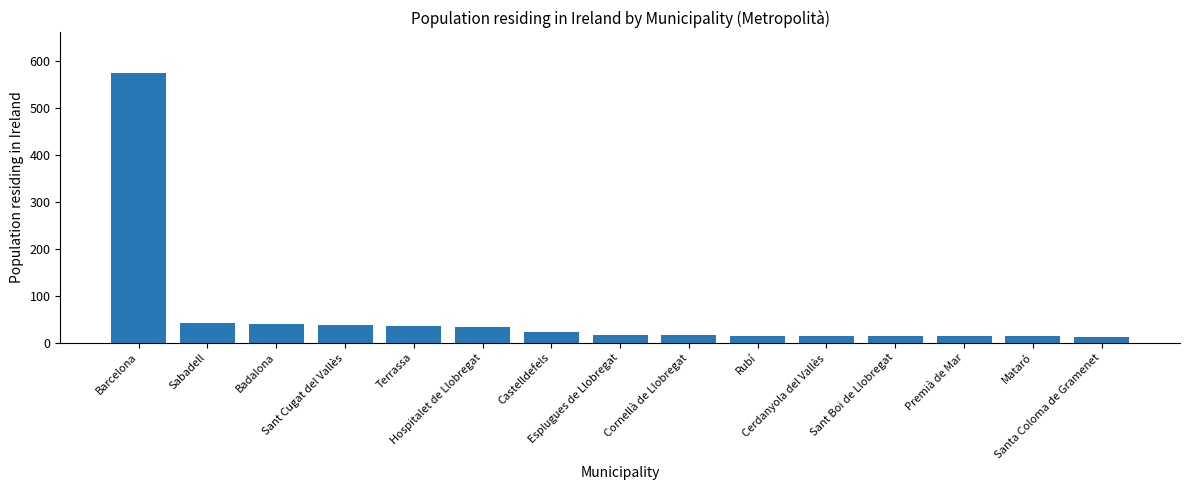

What is the average value?

60